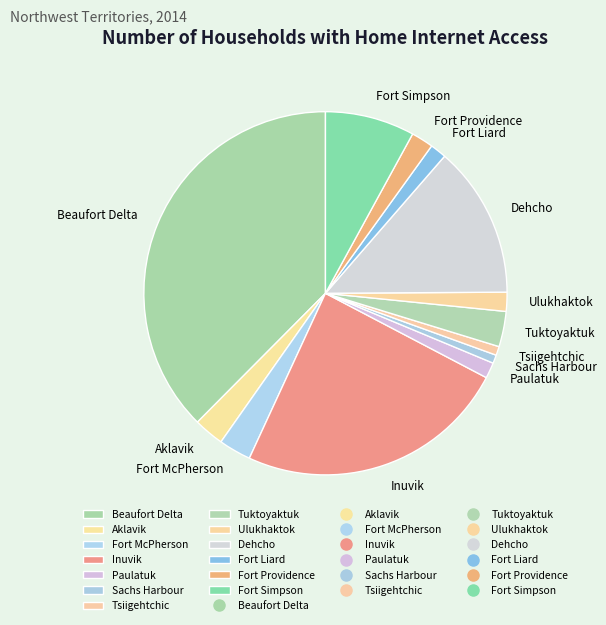

Is it true that Sachs Harbour is 7% of the pie?

False